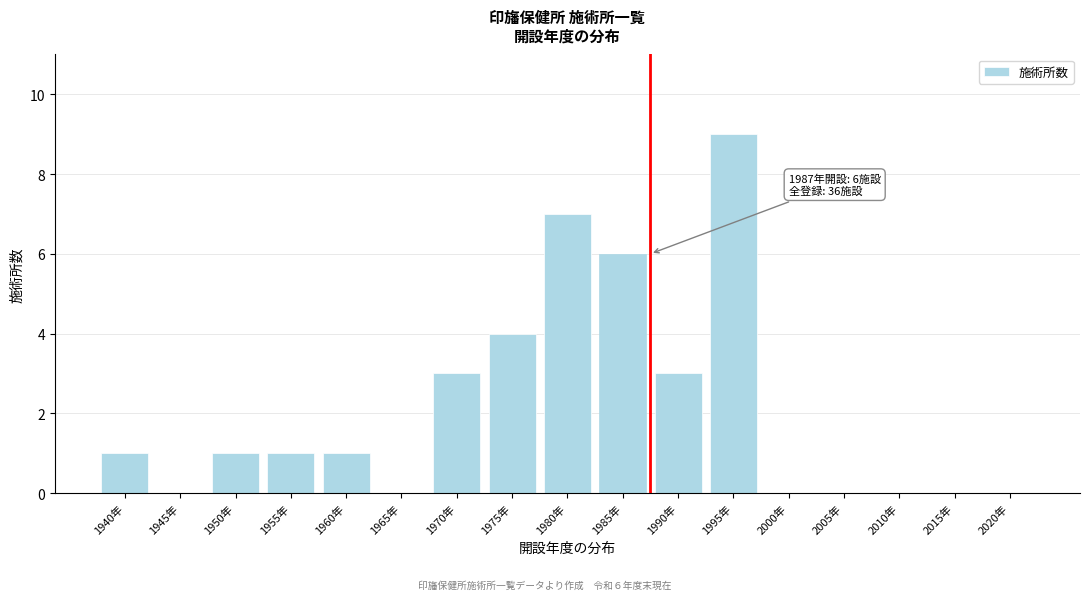

Reading left to right, extract all data points from this chart.

1940年=1	1945年=0	1950年=1	1955年=1	1960年=1	1965年=0	1970年=3	1975年=4	1980年=7	1985年=6	1990年=3	1995年=9	2000年=0	2005年=0	2010年=0	2015年=0	2020年=0